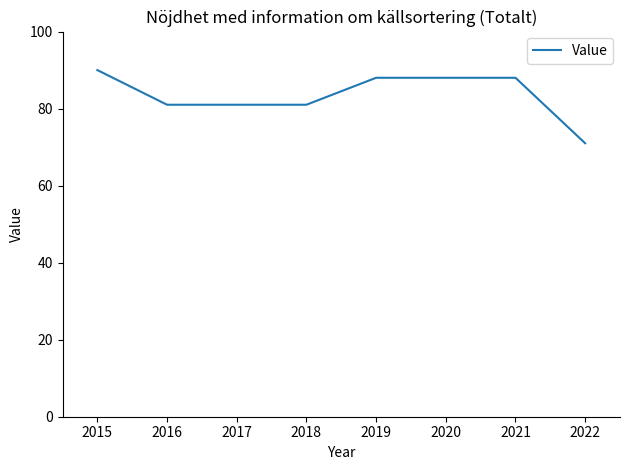

Is it true that the value at 2017 is 34?

False